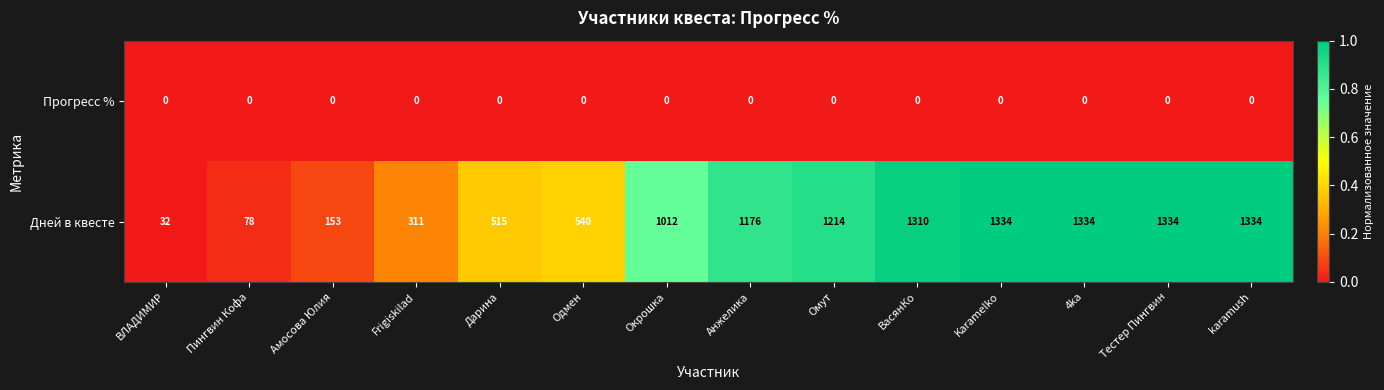

What is the total value across all series at karamush?

1334